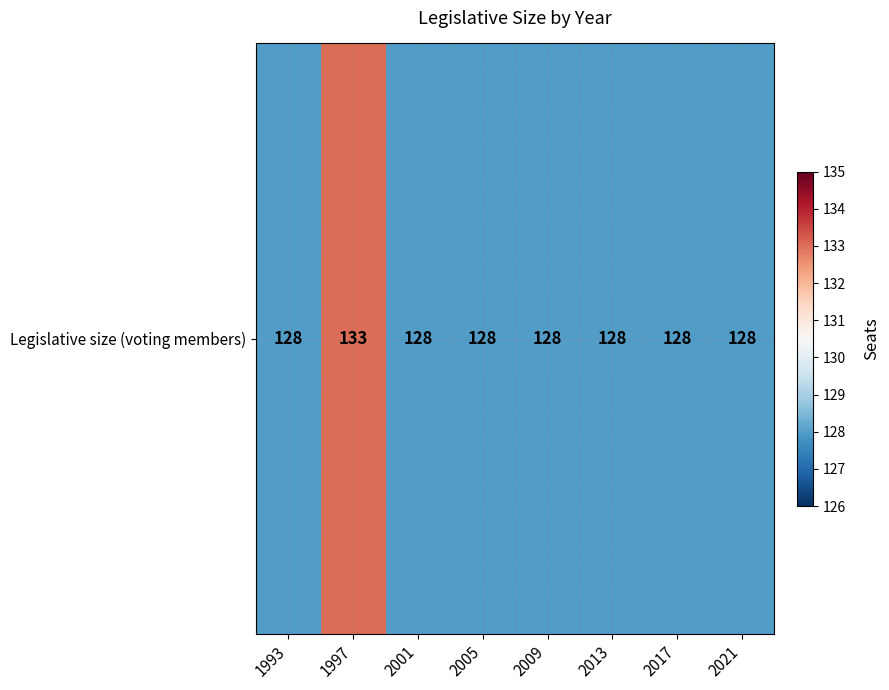

True or false: the data shows 28 at 2001.

False